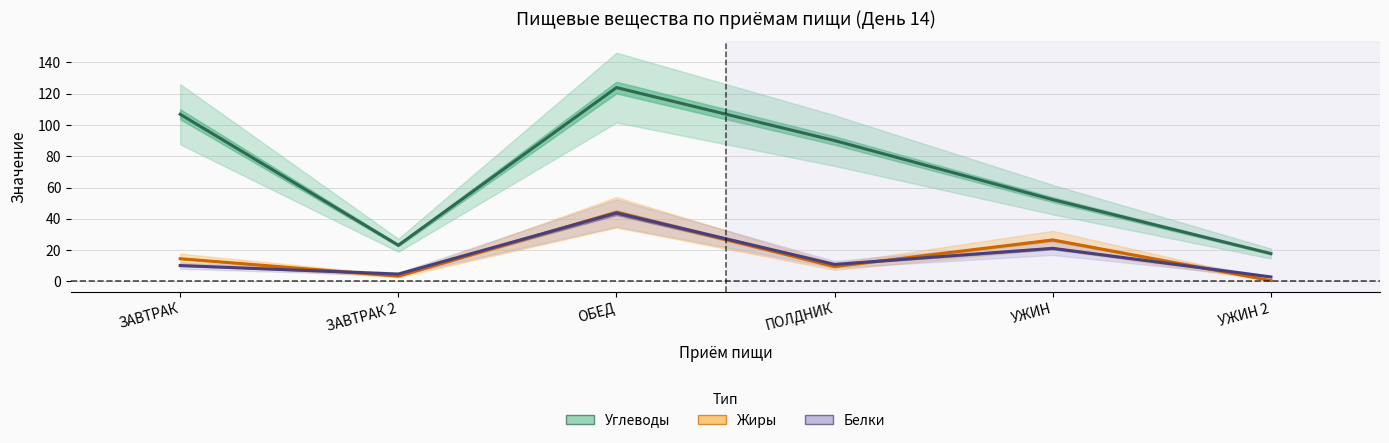

How many values in the Жиры series are below 14?

3